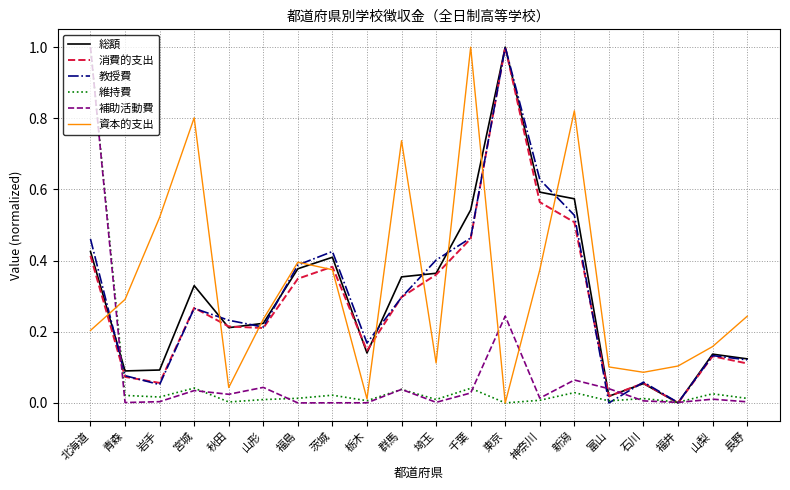

What is the difference between the highest and lowest values at 東京?

1.0